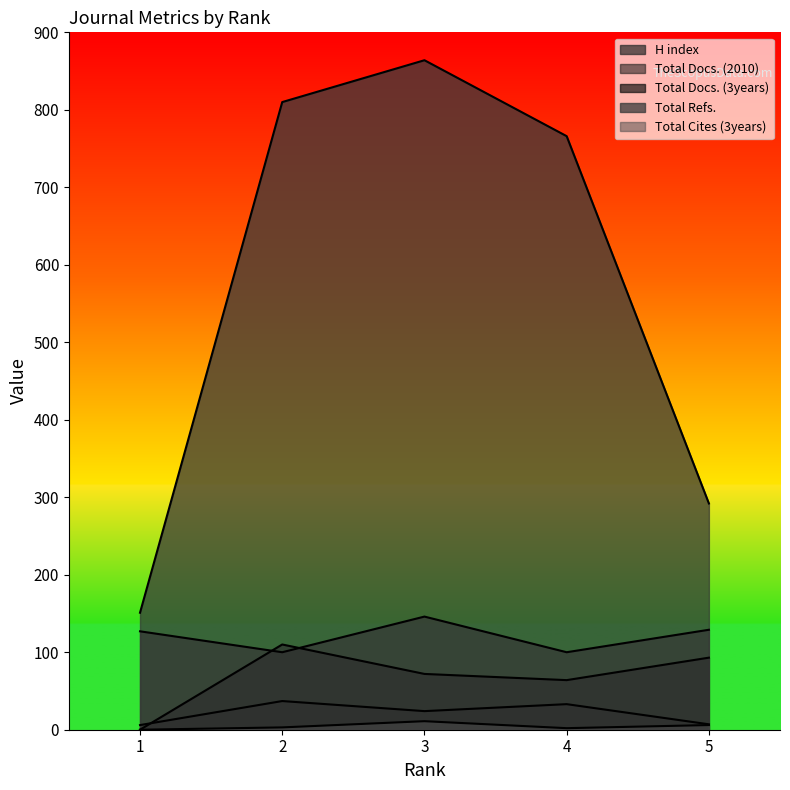

What is the maximum value shown in the chart?

864